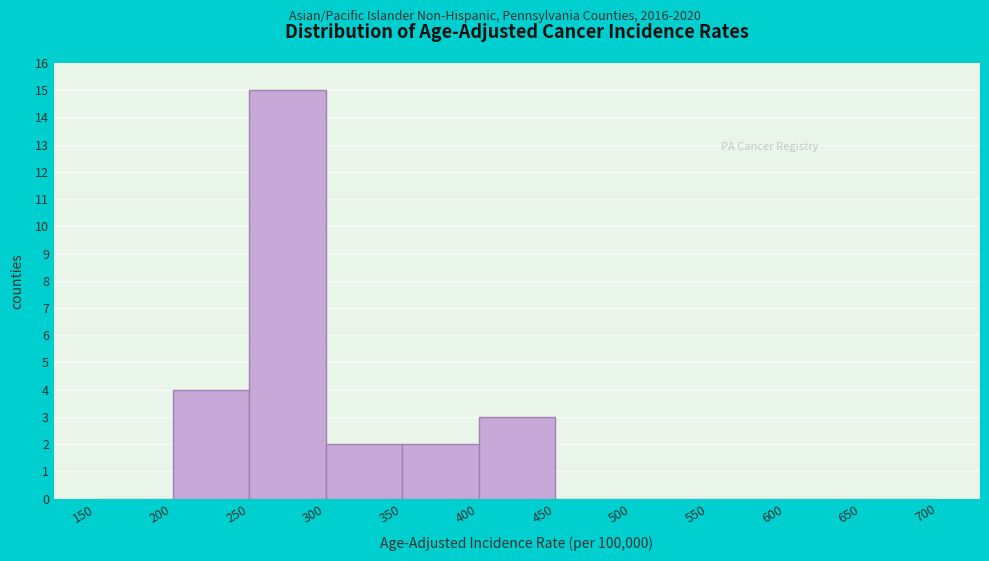

How tall is the bar that spans 250 to 300 on the x-axis? The values are not printed on the chart, so give them approximately, as read against the axis.

15